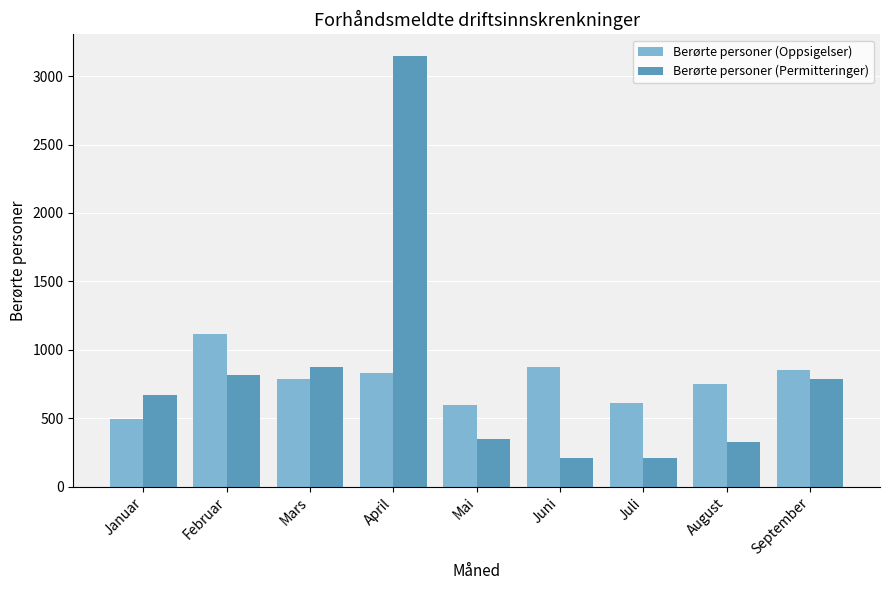

What value does the Berørte personer (Permitteringer) series have at April?

3147